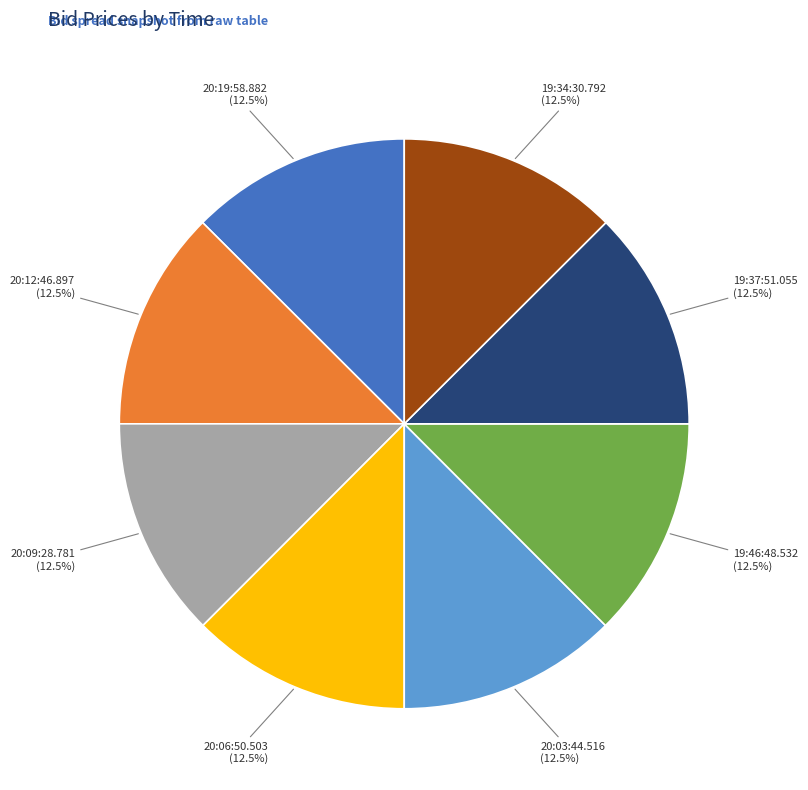

What is the total percentage of 20:03:44.516 and 20:19:58.882?

25.0%